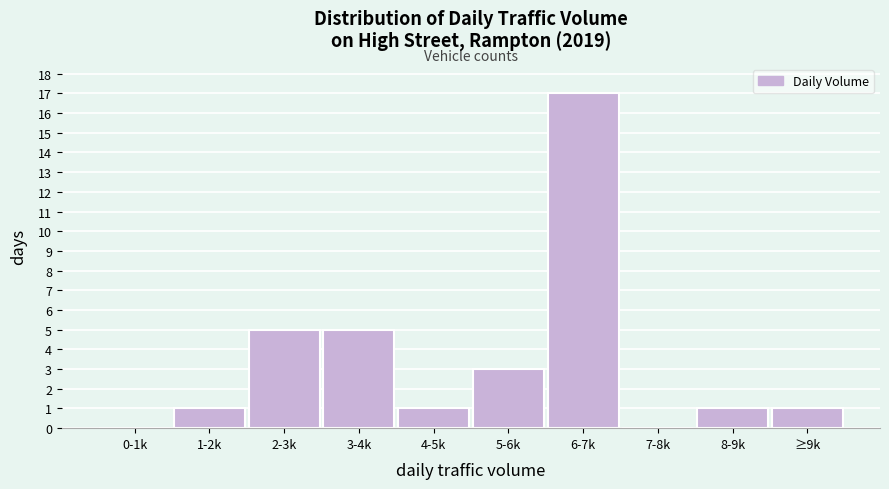

Reading left to right, list all the values displayed in this chart.

0-1k=0	1-2k=1	2-3k=5	3-4k=5	4-5k=1	5-6k=3	6-7k=17	7-8k=0	8-9k=1	≥9k=1